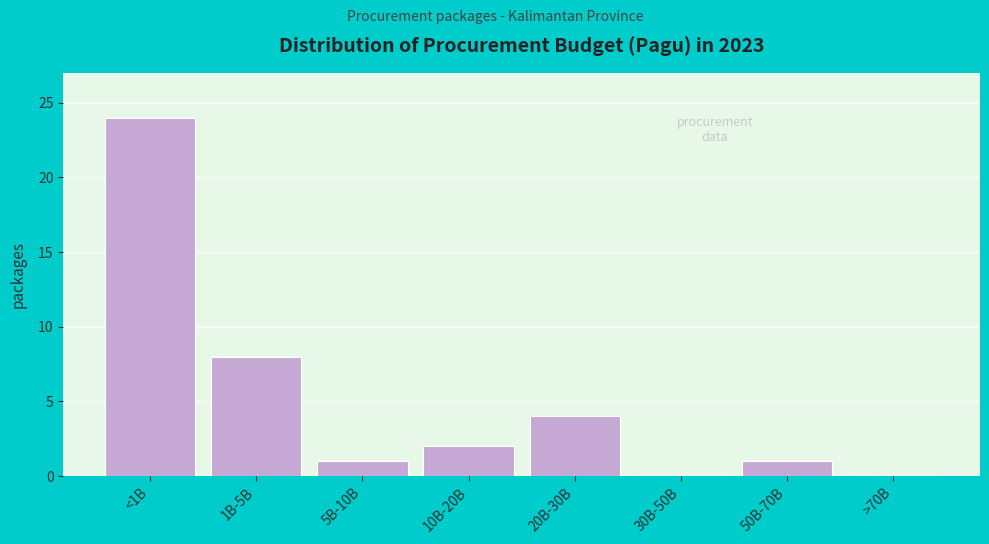

Reading right to left, extract all data points from this chart.

>70B=0	50B-70B=1	30B-50B=0	20B-30B=4	10B-20B=2	5B-10B=1	1B-5B=8	<1B=24